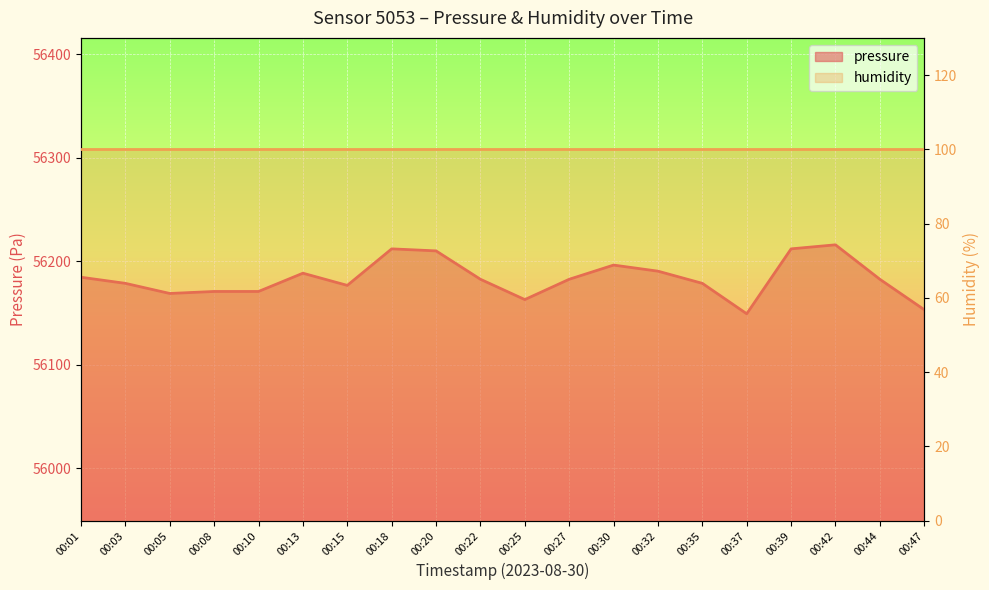

What is the difference between the maximum and minimum values?

66.7